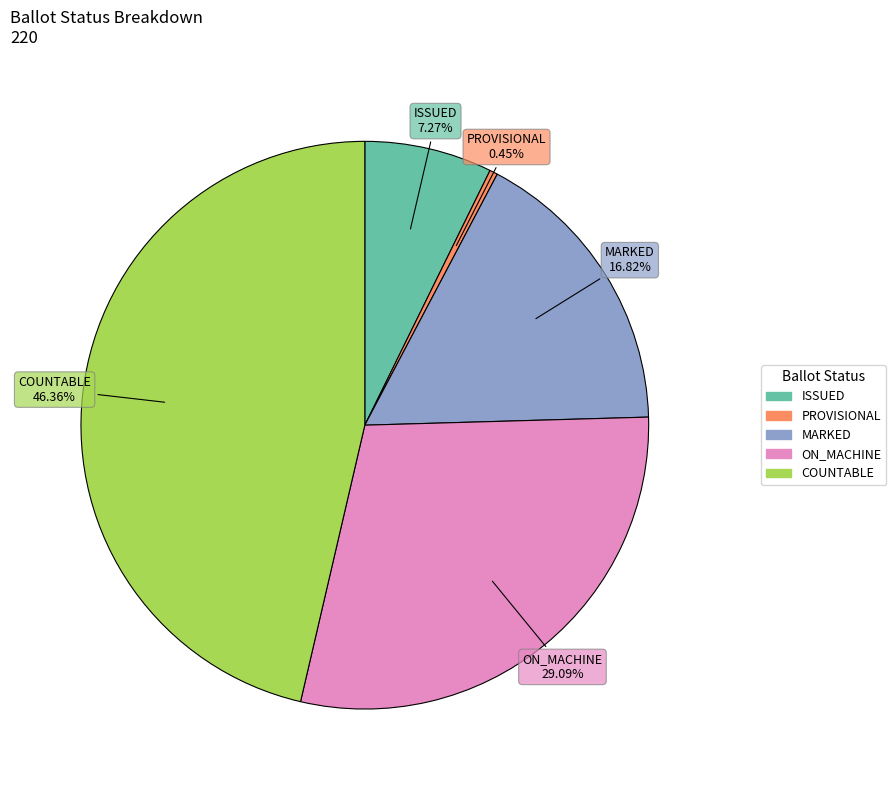

Is there a majority slice in this chart?

No